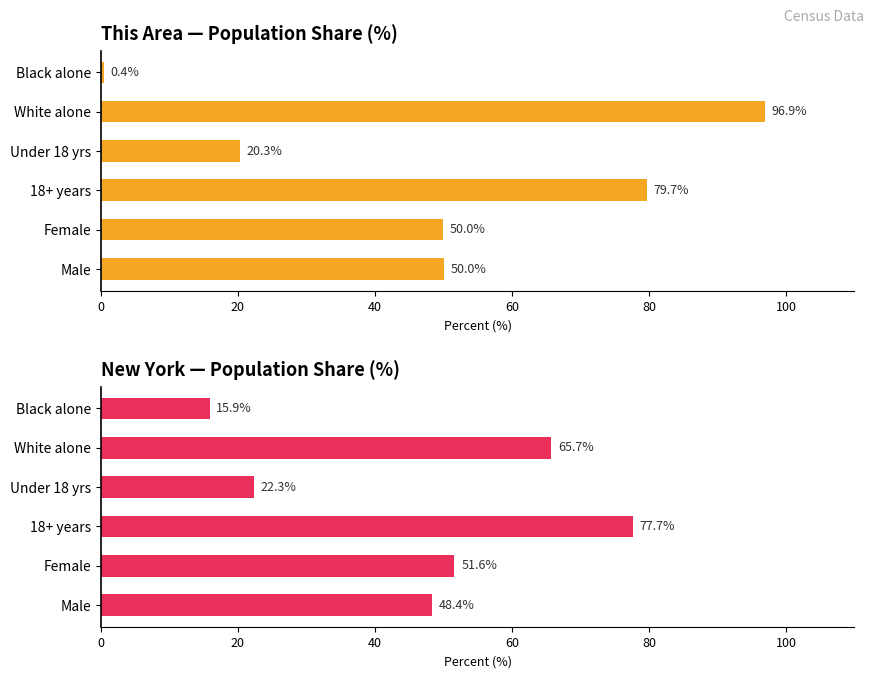

What is the value of the This Area % bar at the 5th from the left?

96.9